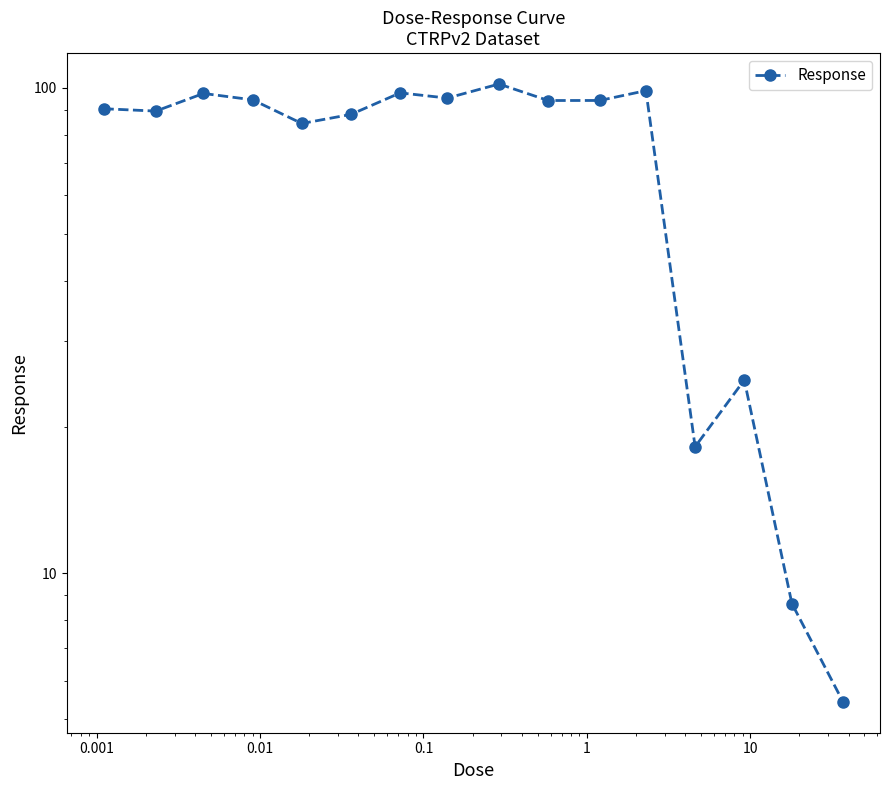

The value at 13 is 42.0. True or false?

False